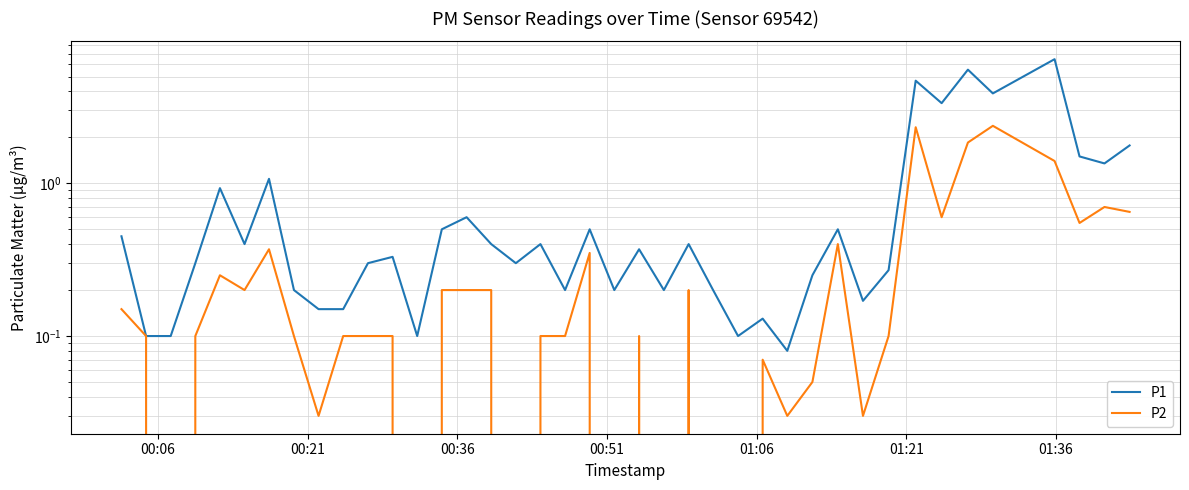

True or false: P2 and P1 cross at least once.

False